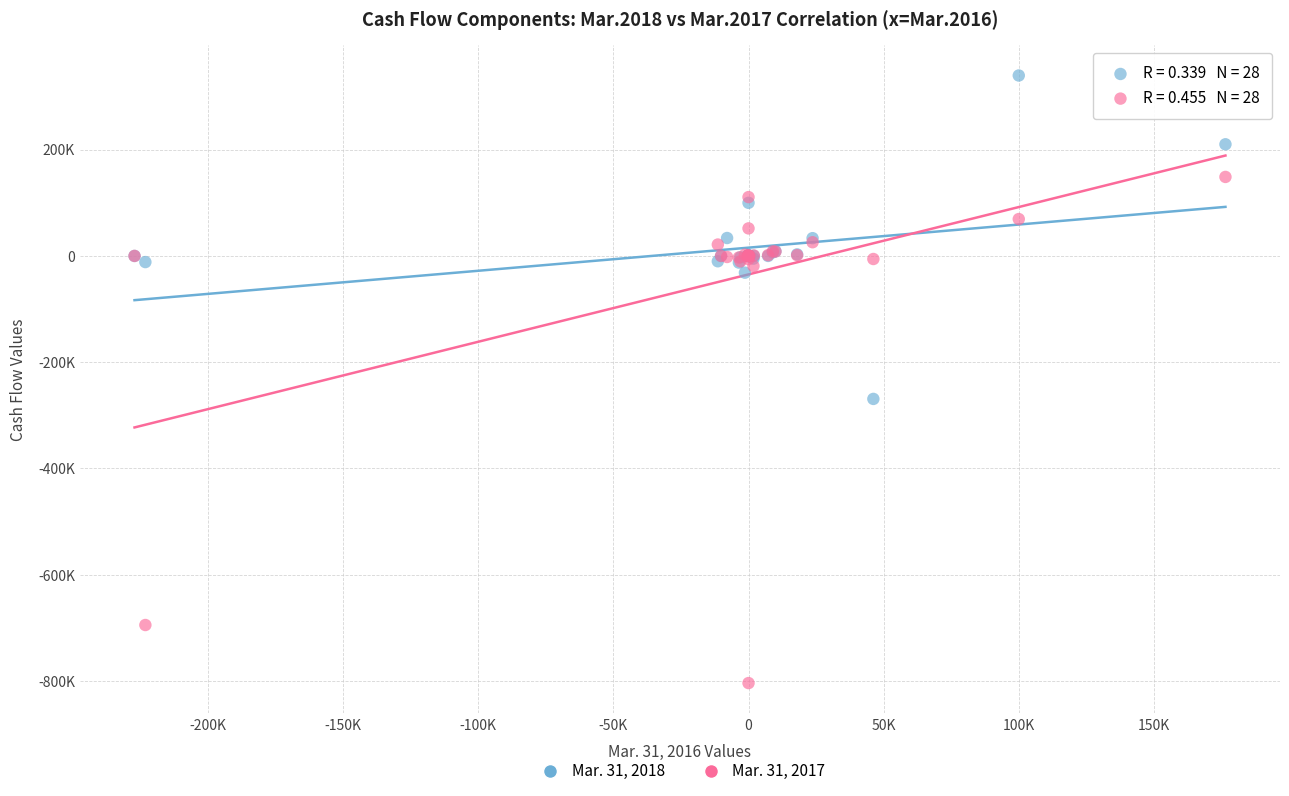

Which series has the widest spread of Y values?

Mar. 31, 2017